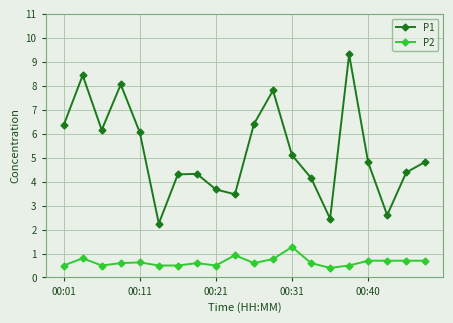

What is the value of the P1 point at the 17th from the left?

4.8